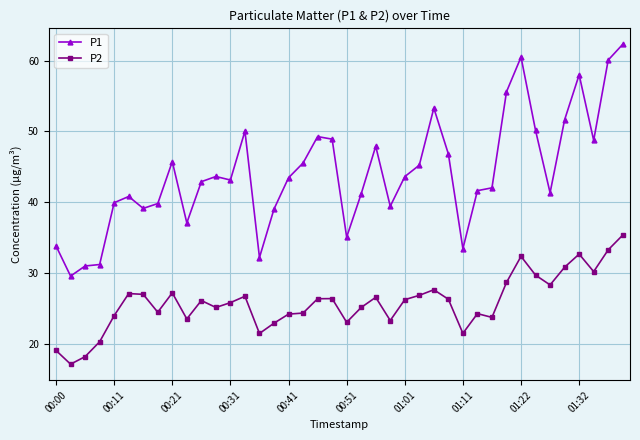

True or false: P2 has more than 1 interior local peaks.

True